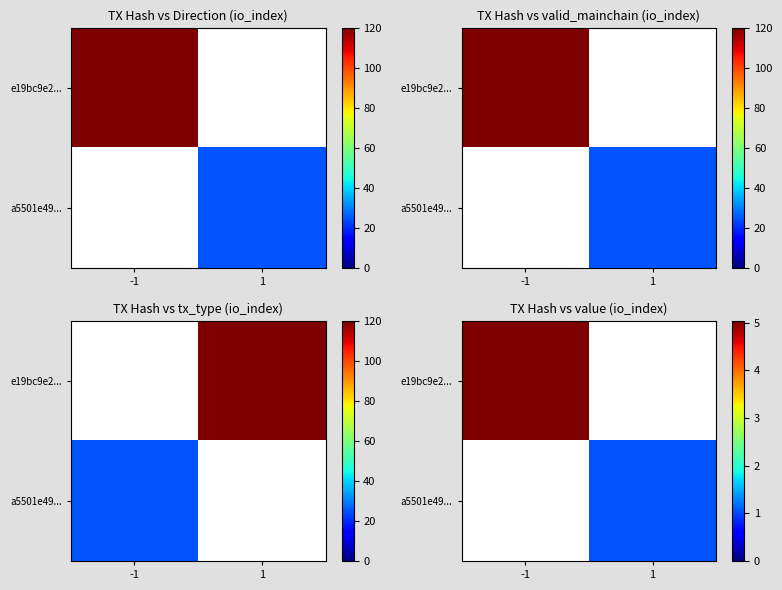

Which series has the widest spread of values?

e19bc9e2...